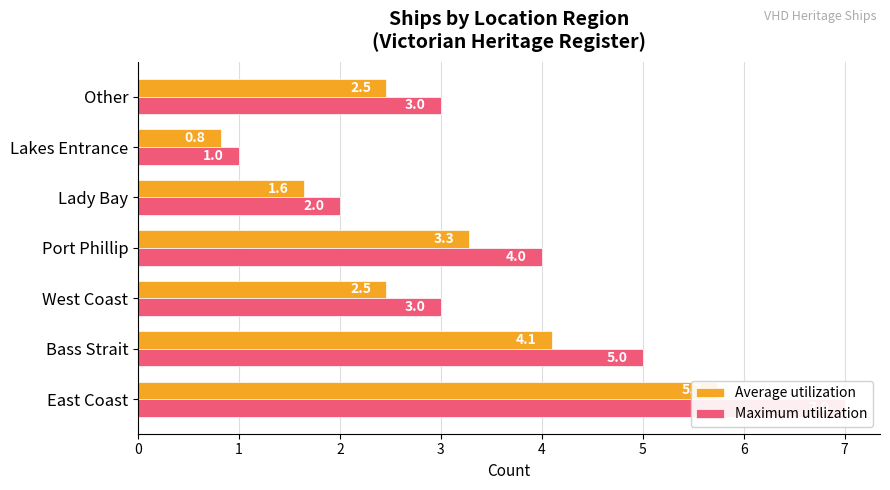

Are the bars grouped side by side (vs. stacked)?

Yes